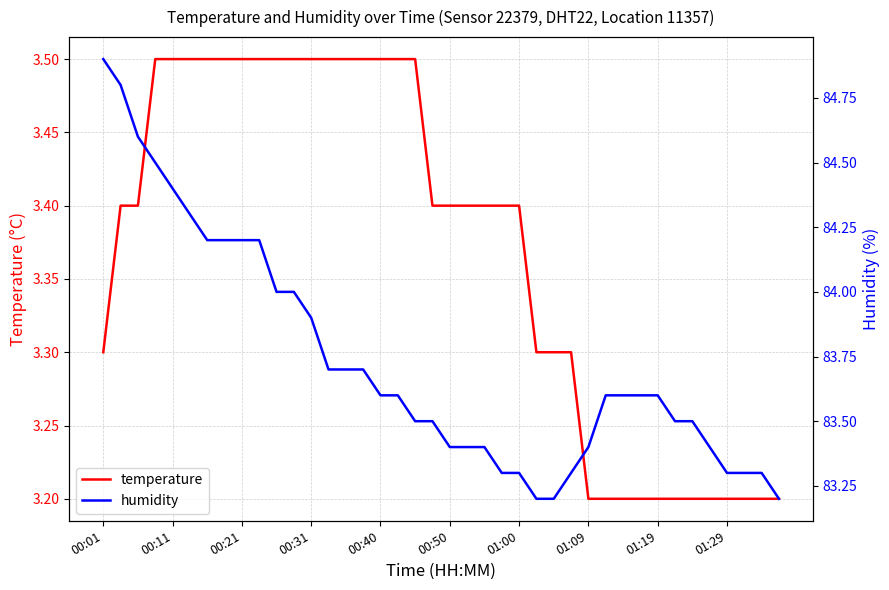

How many lines are shown in the chart?

2